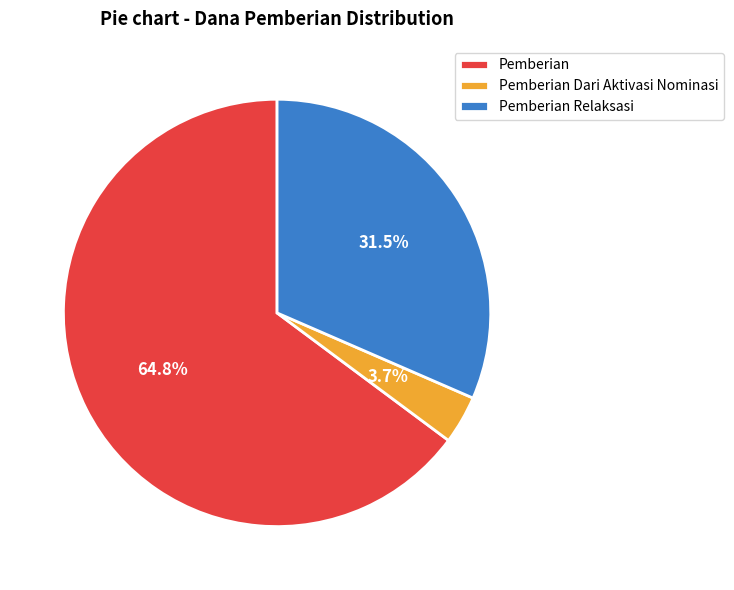

What is the smallest slice in the pie chart?

Pemberian Dari Aktivasi Nominasi